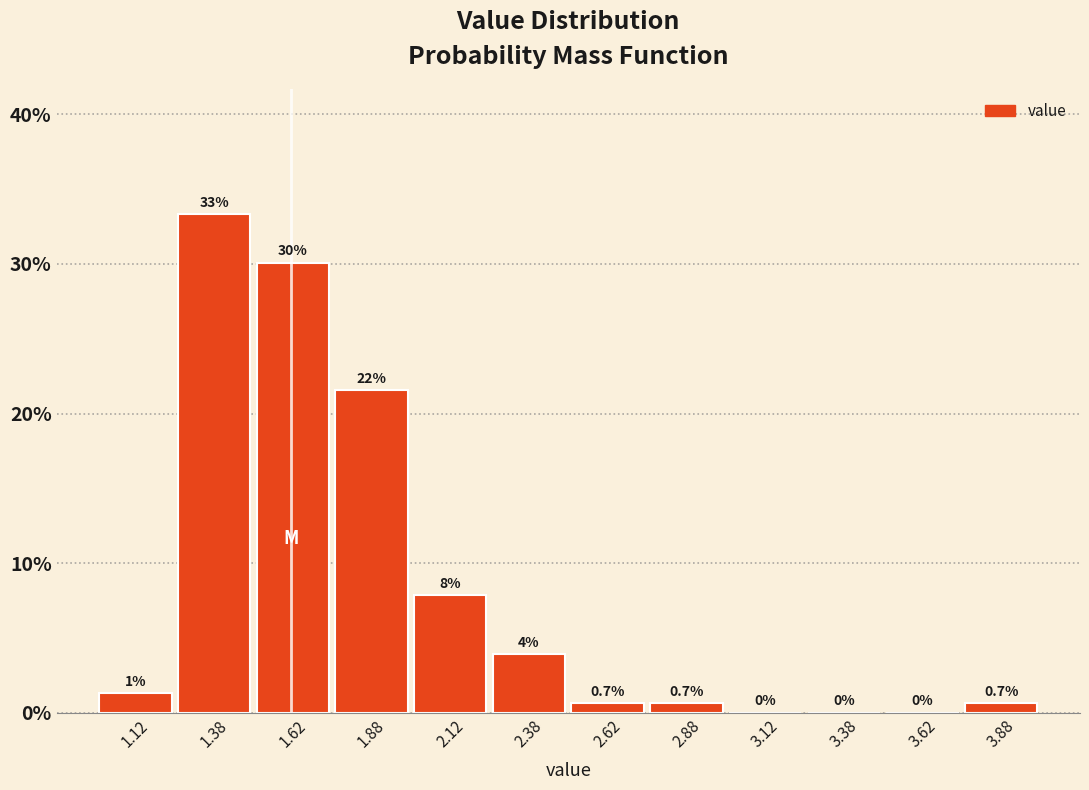

Which range on the x-axis has the tallest bar?

1.25 to 1.50